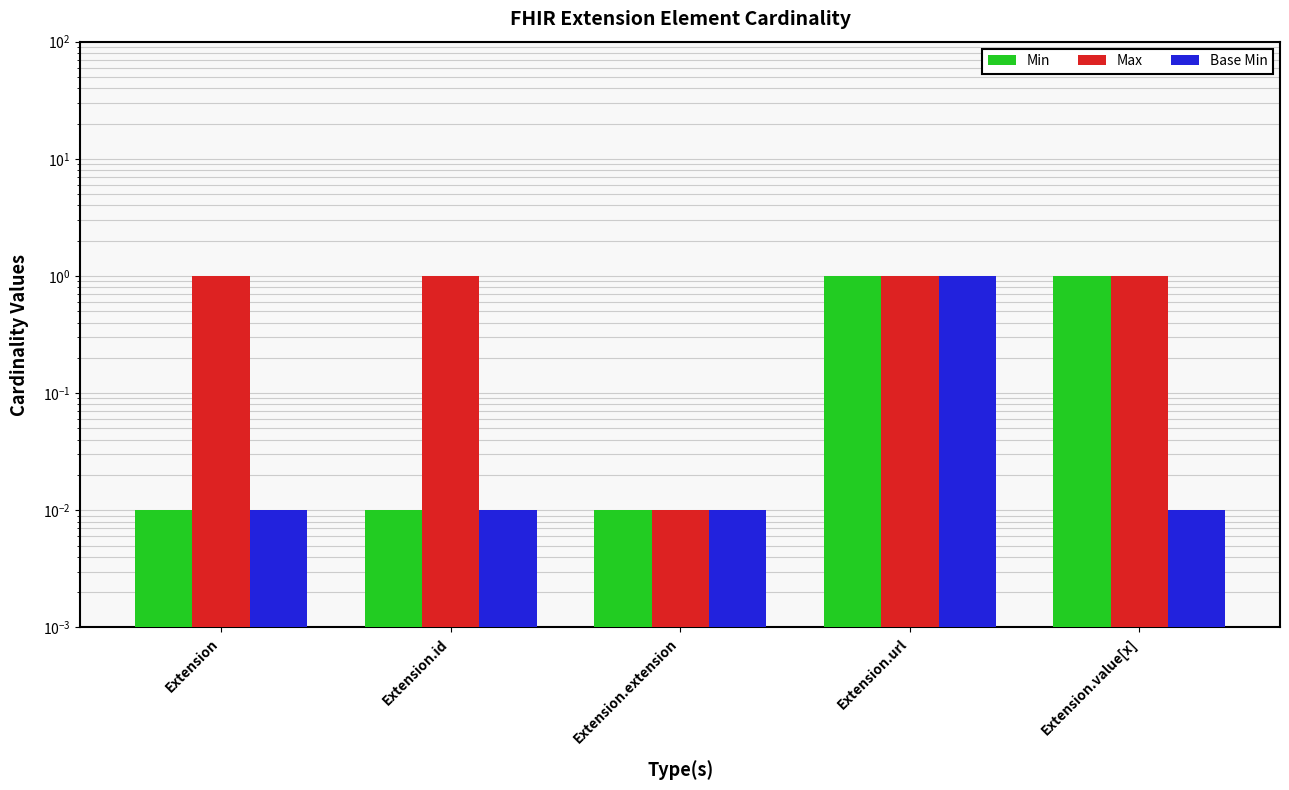

Does the chart contain any negative values?

No